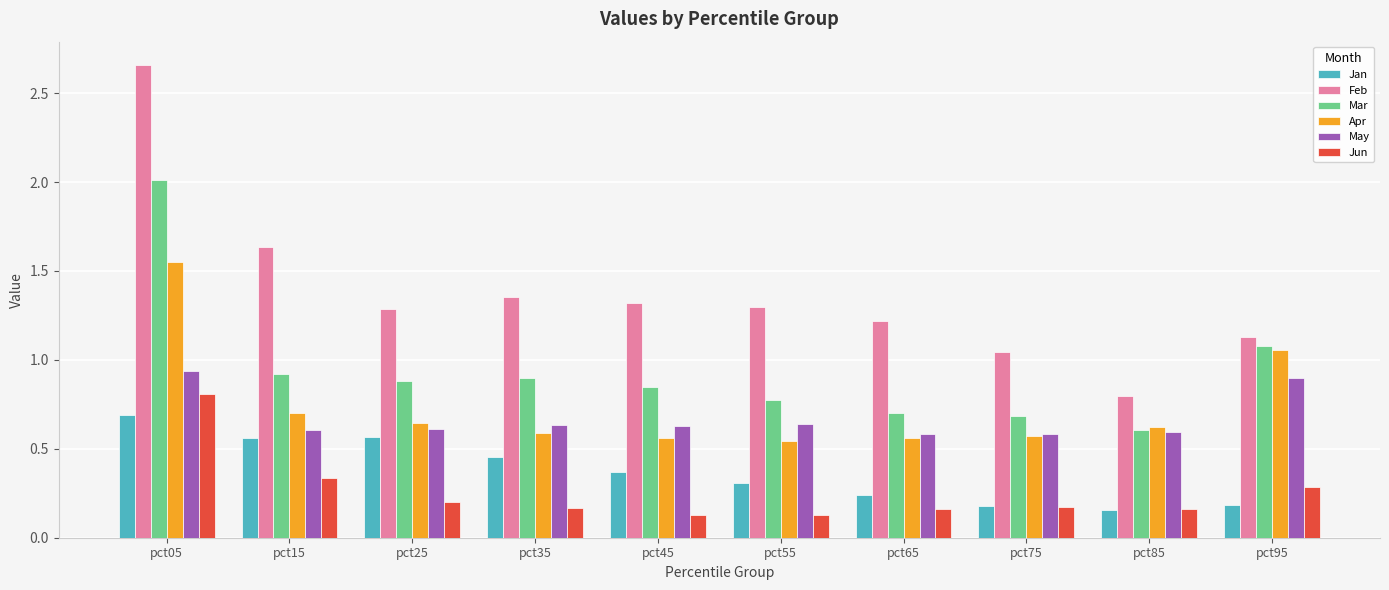

At which label does Feb first exceed 1?

pct05